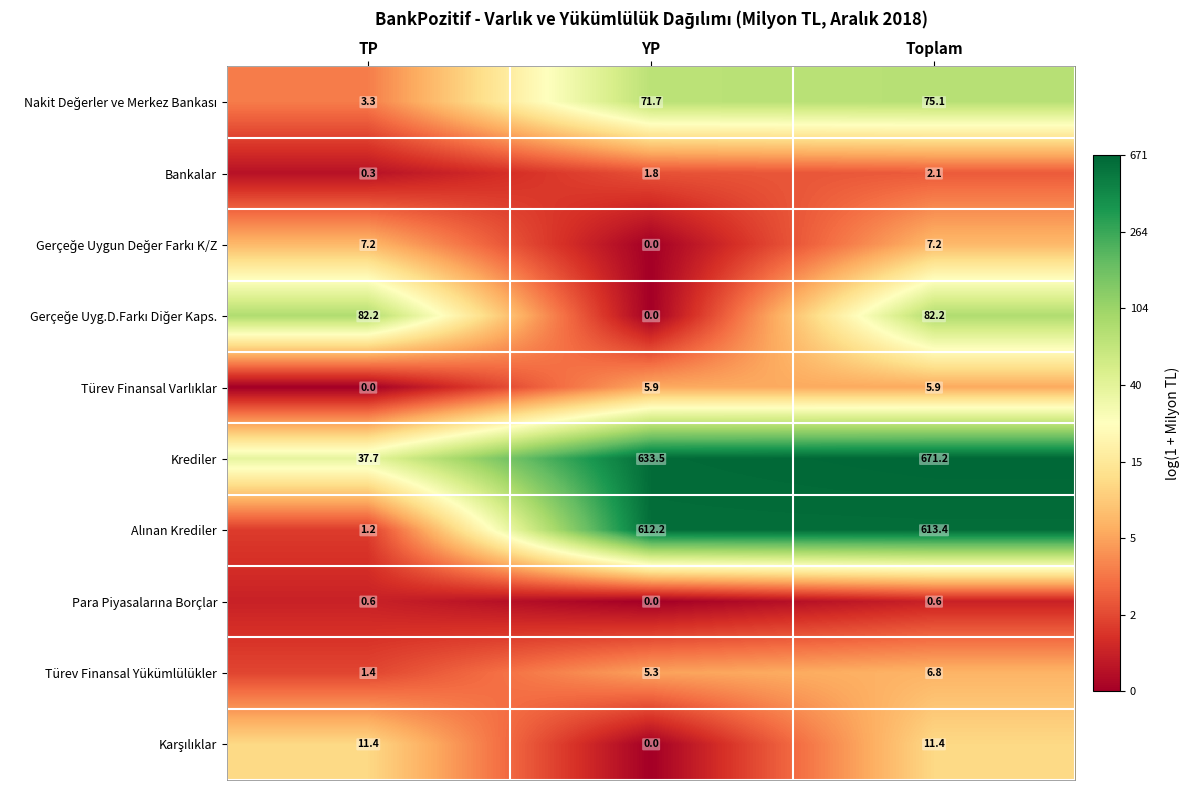

Where does the Türev Finansal Yükümlülükler series first go above 5?

YP